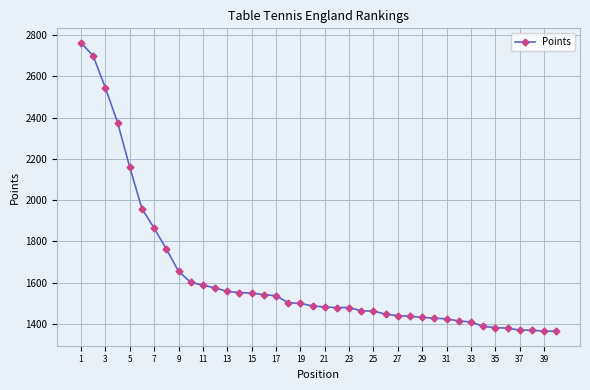

What is the value of the 32nd point from the left?

1414